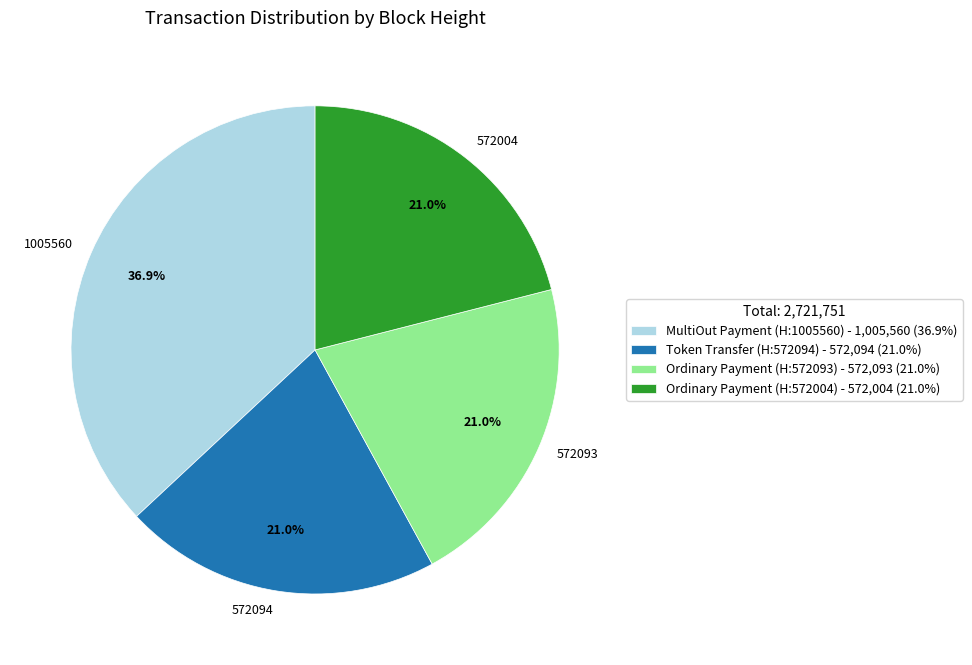

What is the total percentage of 1005560 and 572093?

58.0%